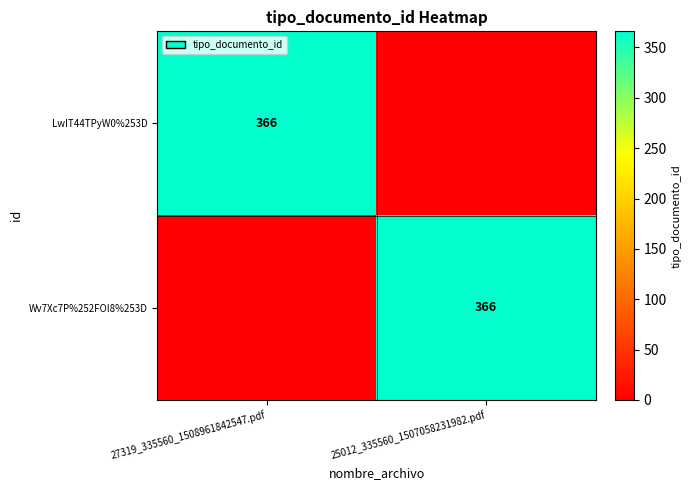

Is it true that LwIT44TPyW0%253D equals 244 at 27319_335560_1508961842547.pdf?

False